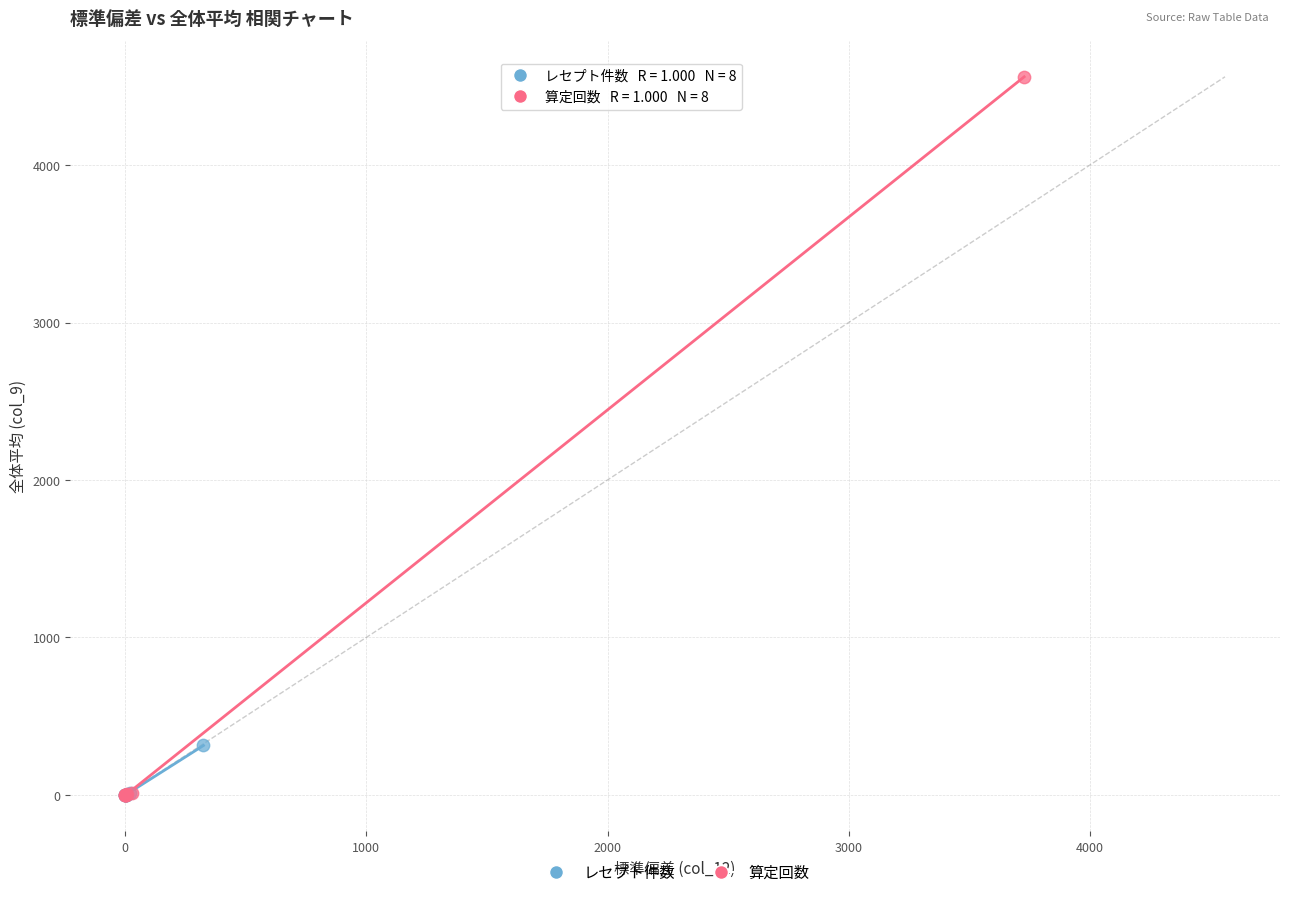

Which series has the widest spread of Y values?

算定回数